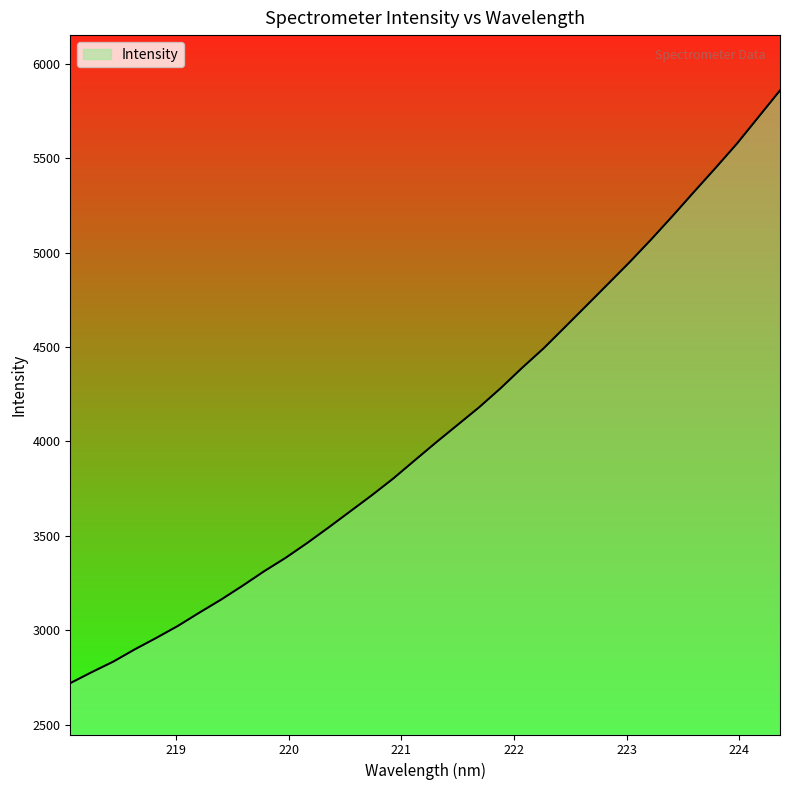

What is the difference between the maximum and minimum values?

3138.5